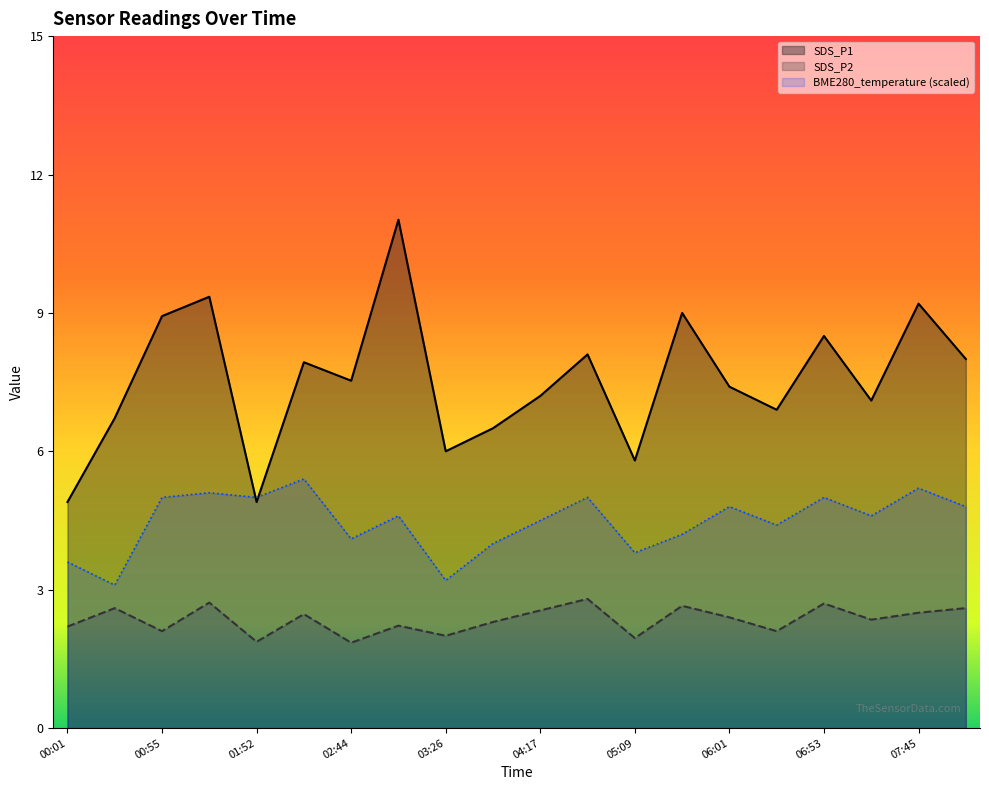

Where is SDS_P1 nearest to the value 7?

06:27